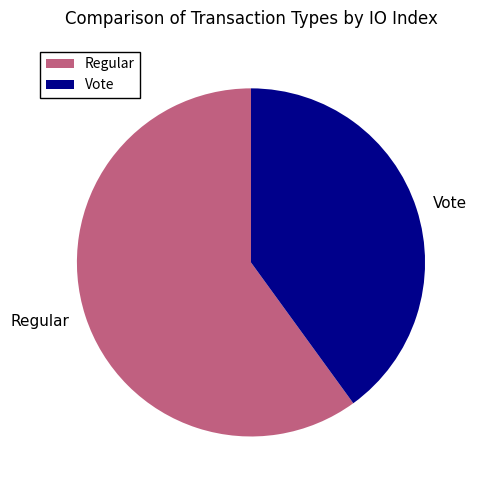

True or false: Regular accounts for 60% of the total.

True